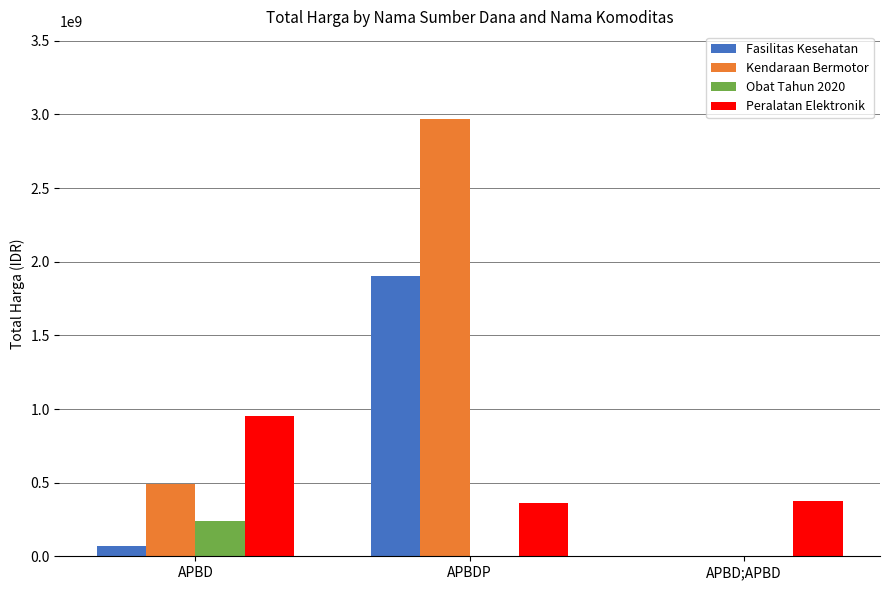

How many data points in Obat Tahun 2020 are above 0?

1